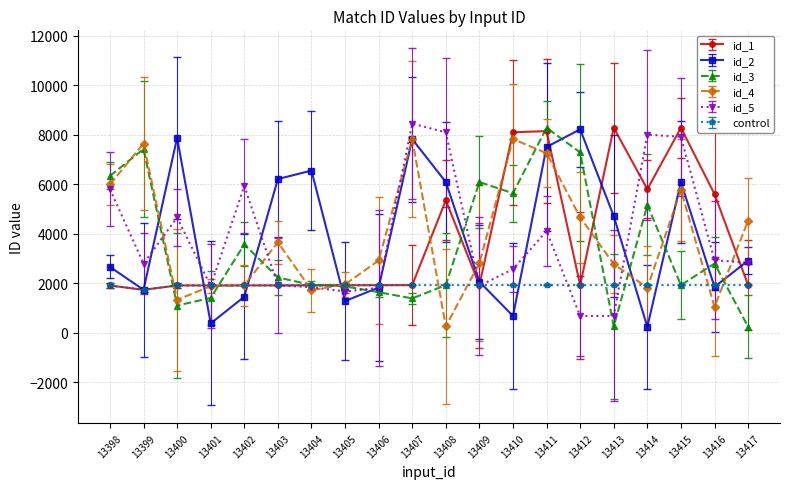

Is the value of id_1 at 13413 greater than the value of id_5 at 13410?

Yes